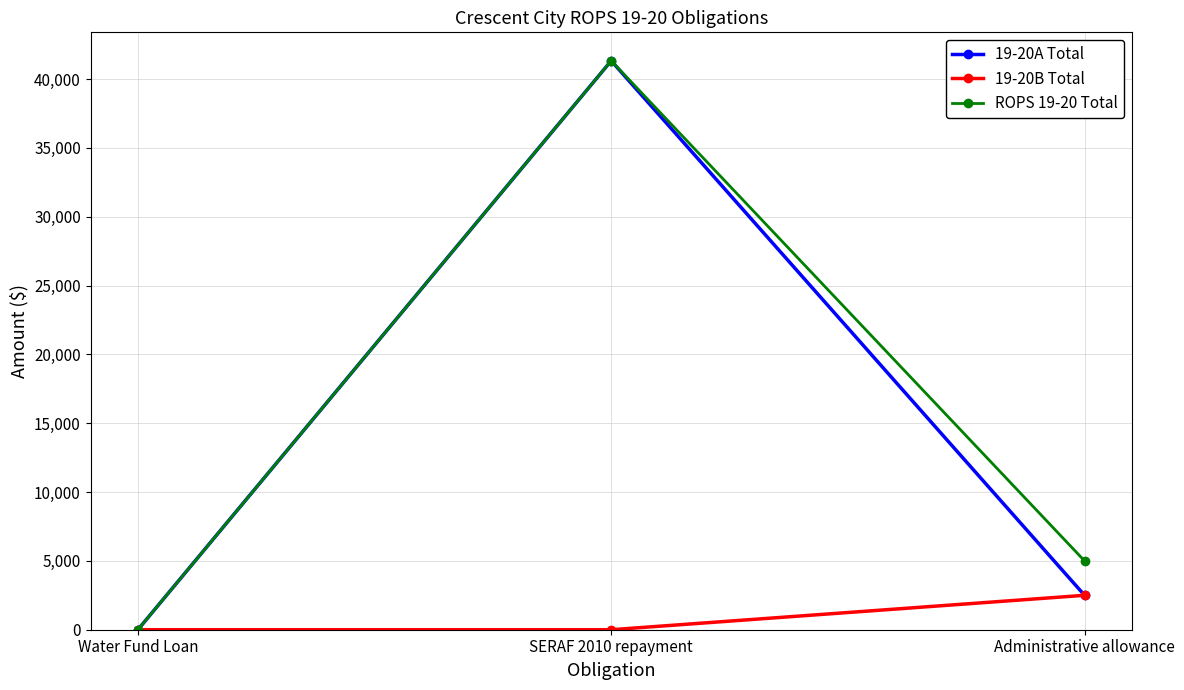

List the labels in order of ROPS 19-20 Total value, largest first.

SERAF 2010 repayment, Administrative allowance, Water Fund Loan